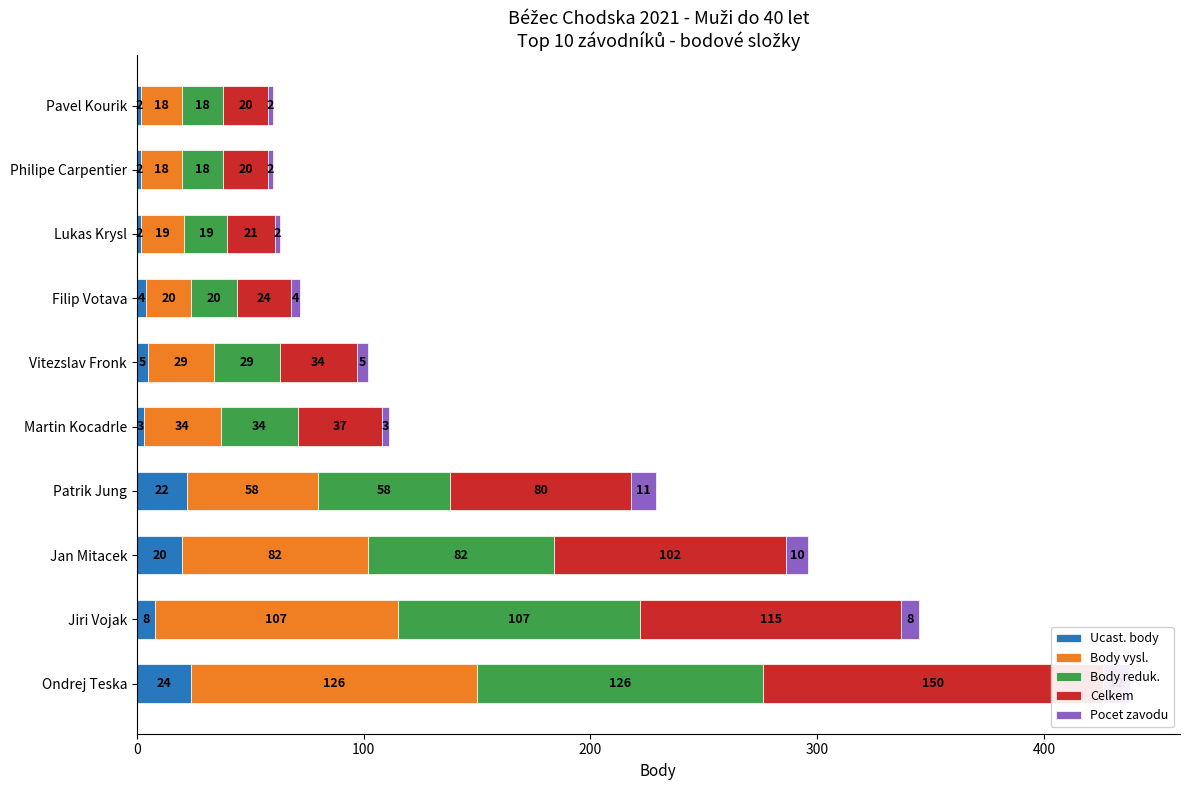

The value of Ucast. body at Filip Votava is 4. True or false?

True